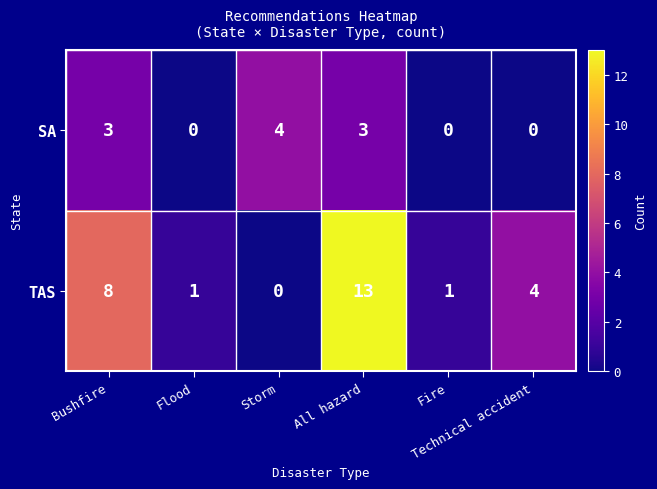

Rank the series at Flood from lowest to highest value.

SA, TAS